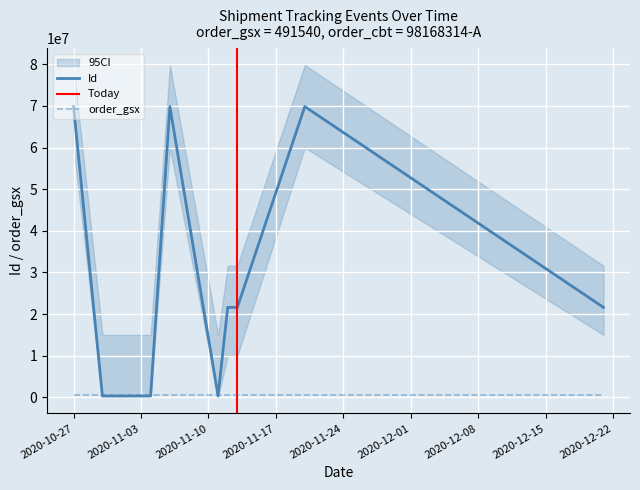

Is this an area chart (filled region under the line)?

No